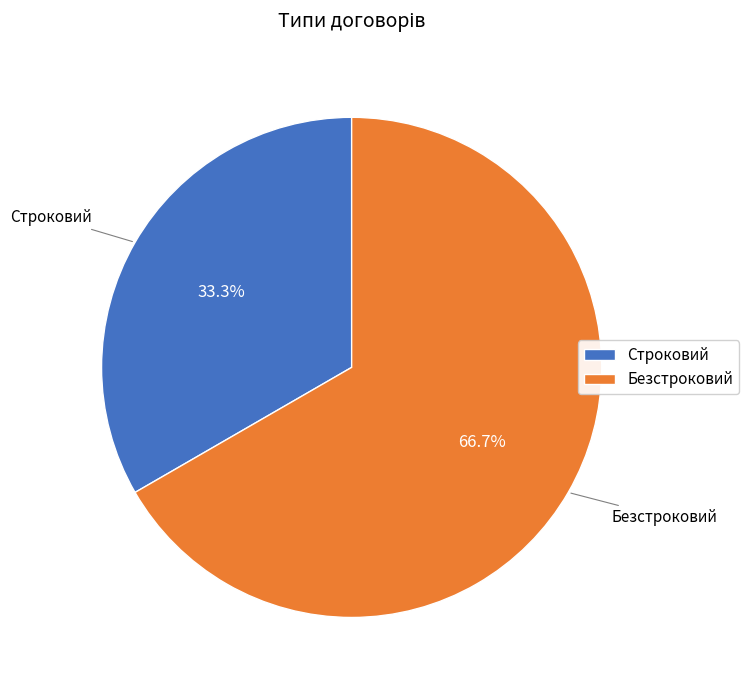

True or false: Безстроковий accounts for 74% of the total.

False